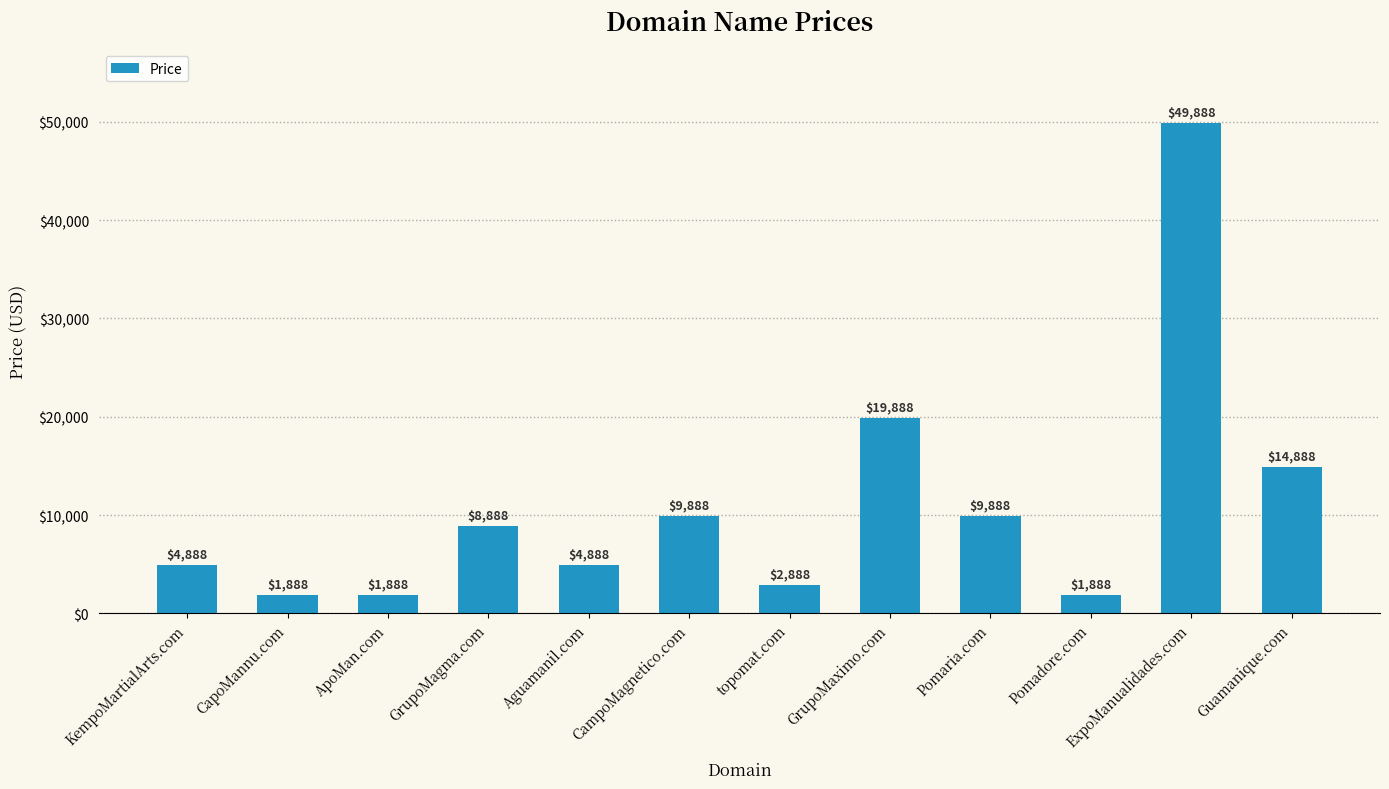

What is the minimum value shown in the chart?

1888